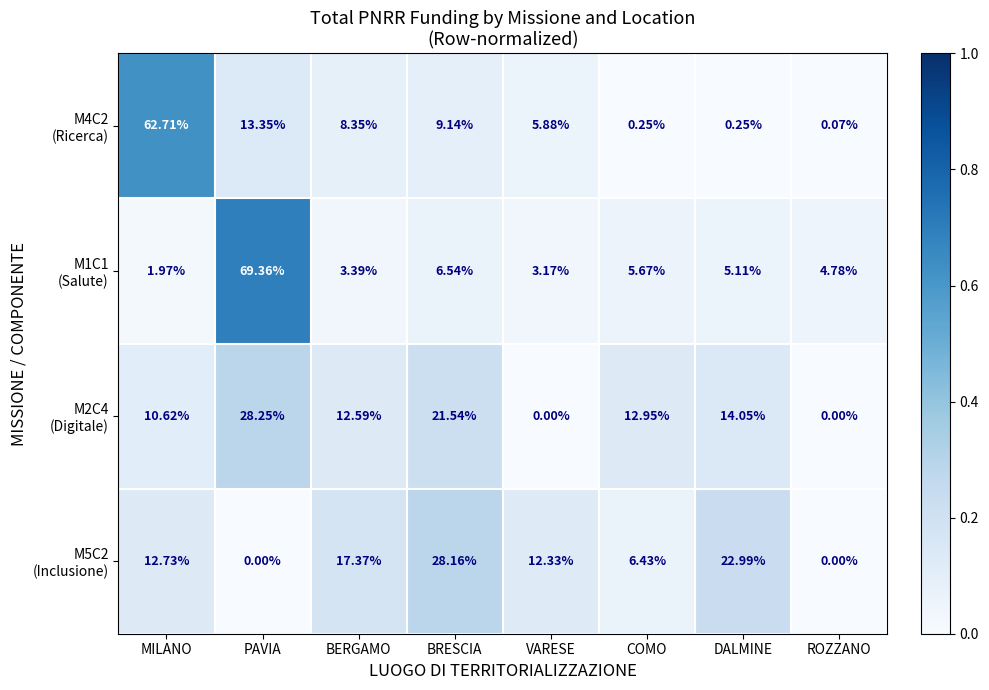

Count the number of data series in this chart.

4